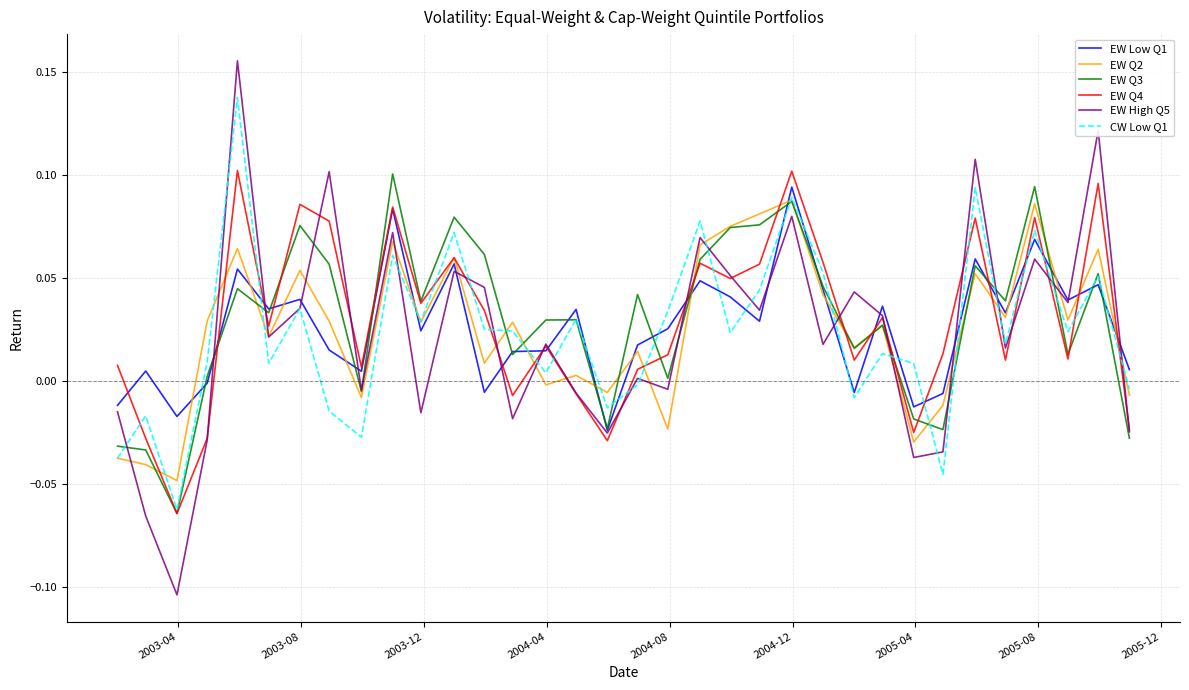

Which series has the widest spread of values?

EW High Q5